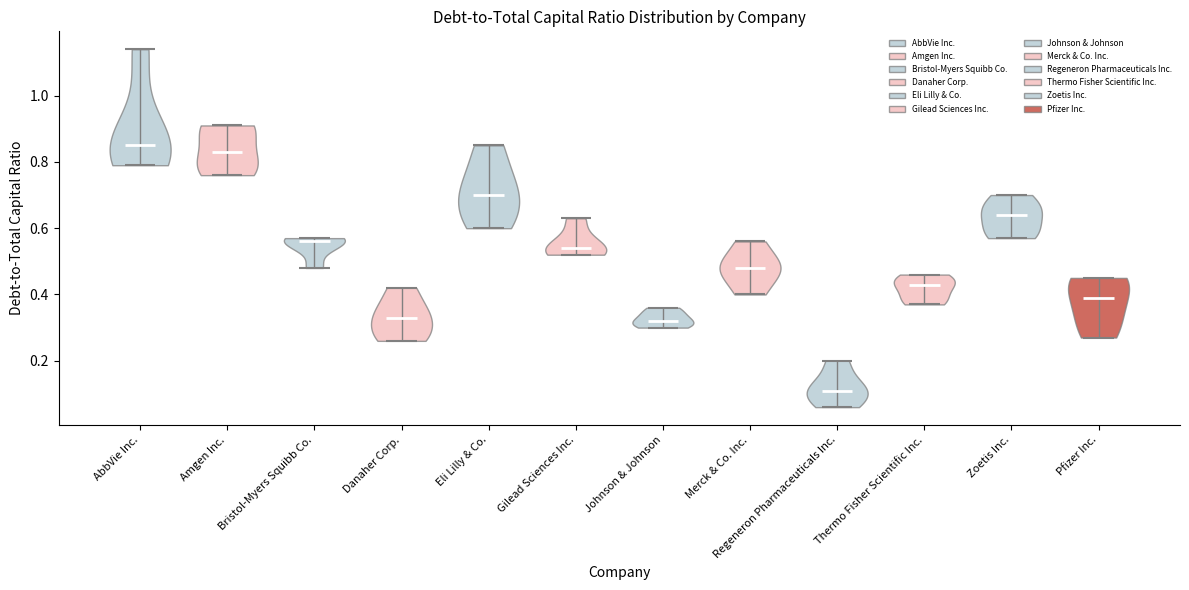

Which violin has the lowest median line?

Regeneron Pharmaceuticals Inc.